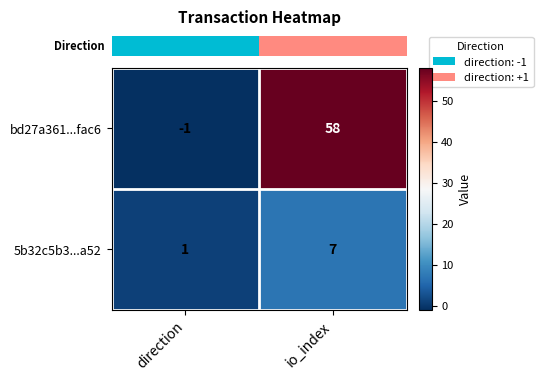

Rank the series at io_index from lowest to highest value.

5b32c5b3...a52, bd27a361...fac6